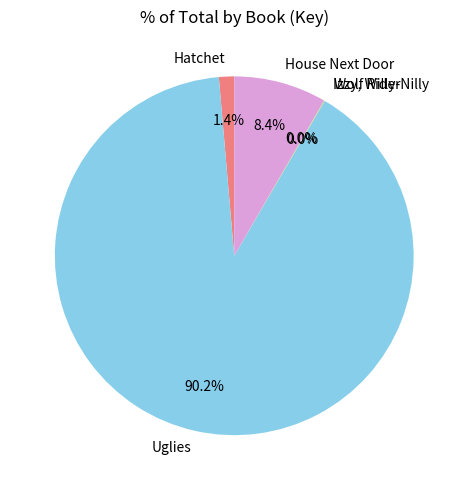

What portion of the pie excludes Uglies?

9.8%